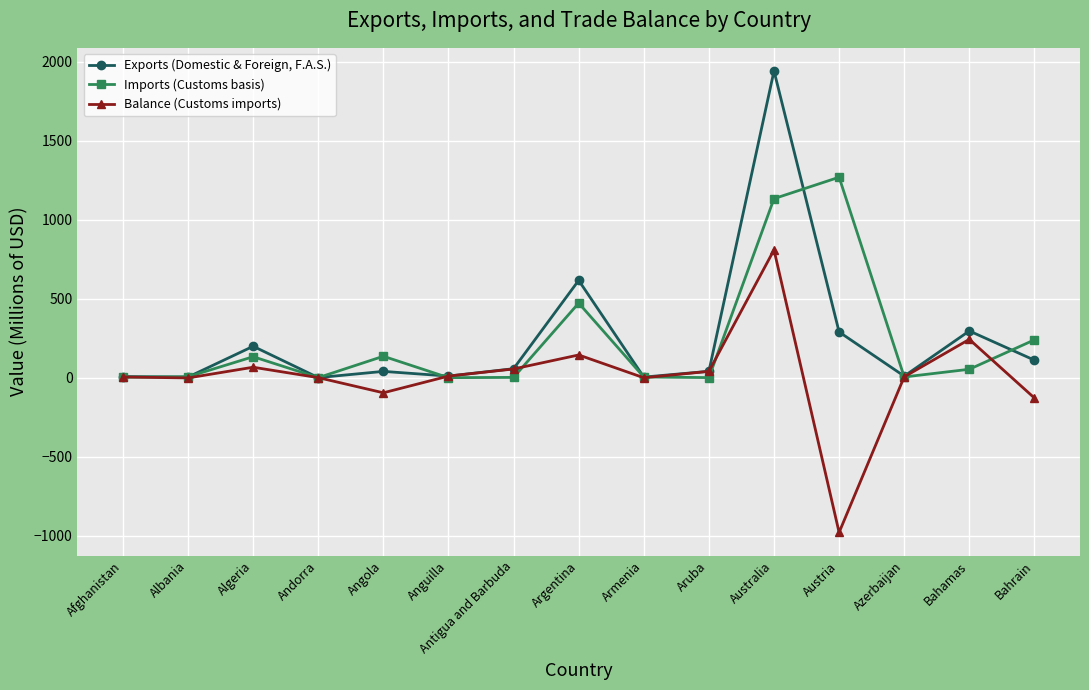

Count the number of data series in this chart.

3